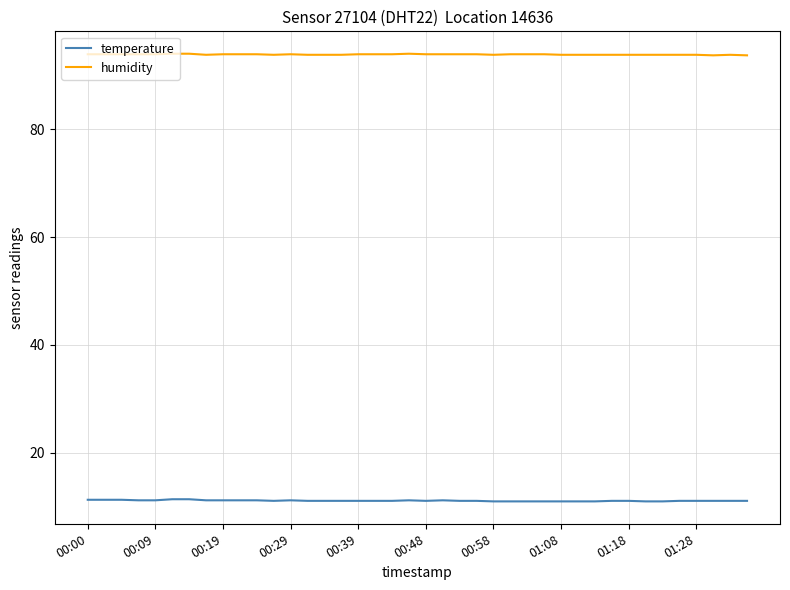

Is this an area chart (filled region under the line)?

No